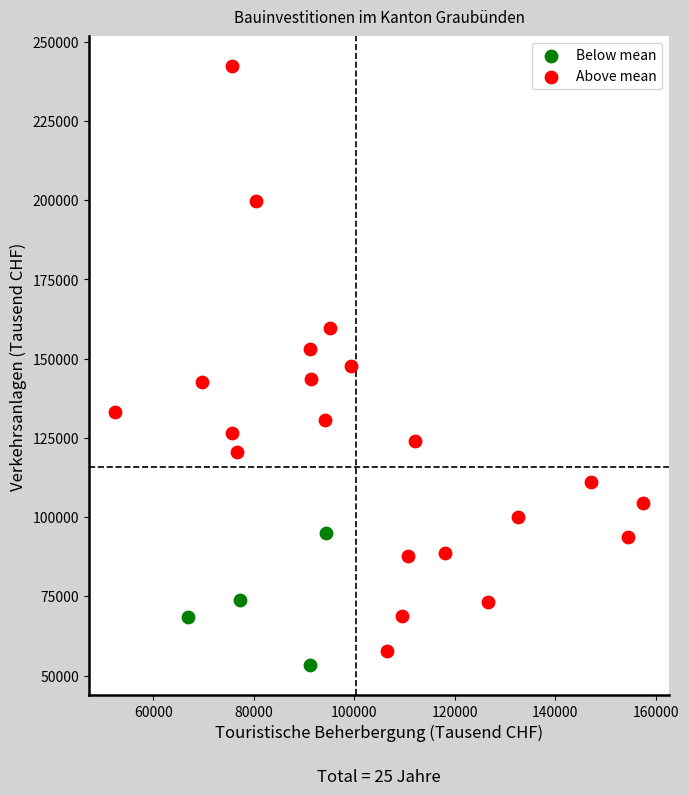

What are all the series names shown in the legend?

Below mean, Above mean